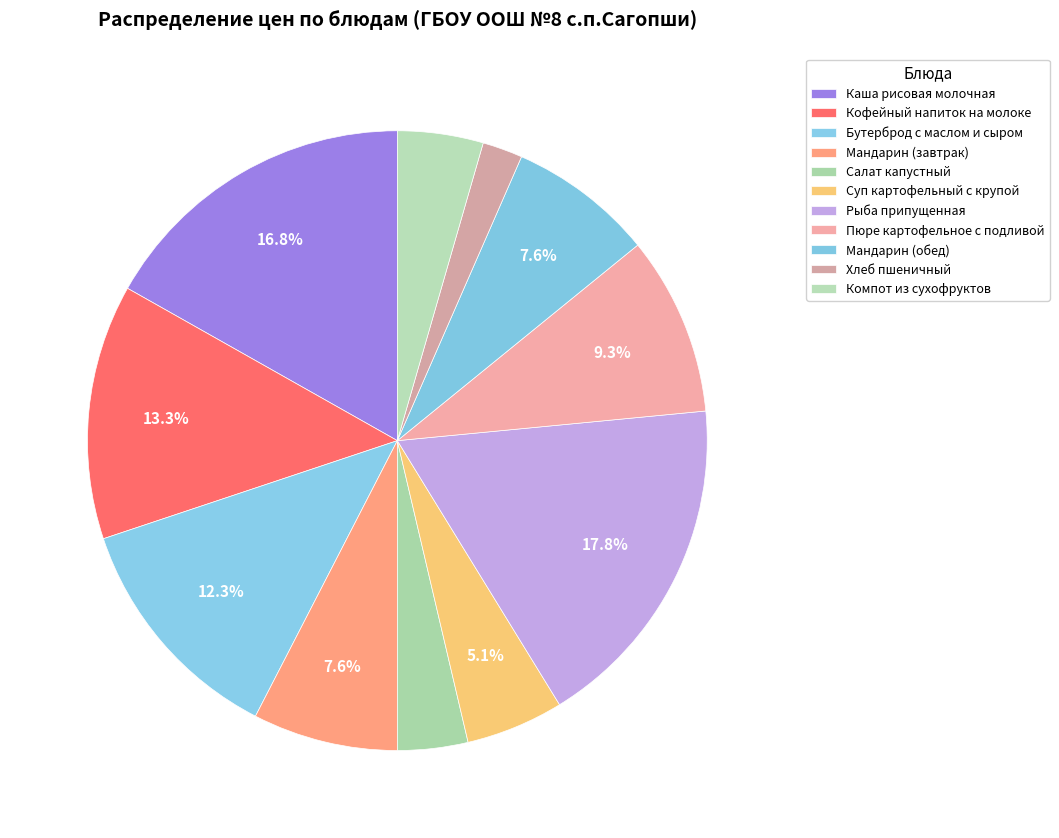

Does Рыба припущенная account for over 50% of the chart?

No